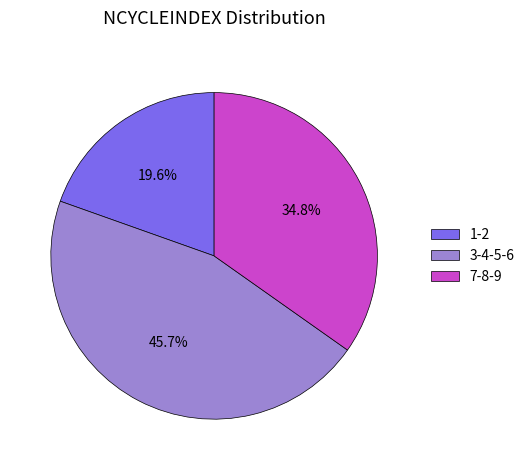

To the nearest percent, what is the average slice percentage?

33%